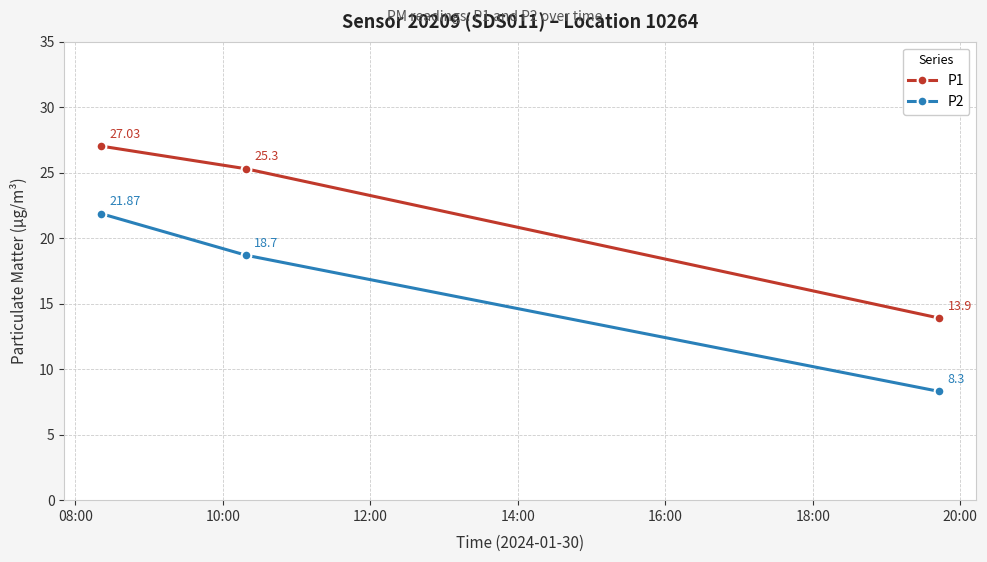

Is this an area chart (filled region under the line)?

No